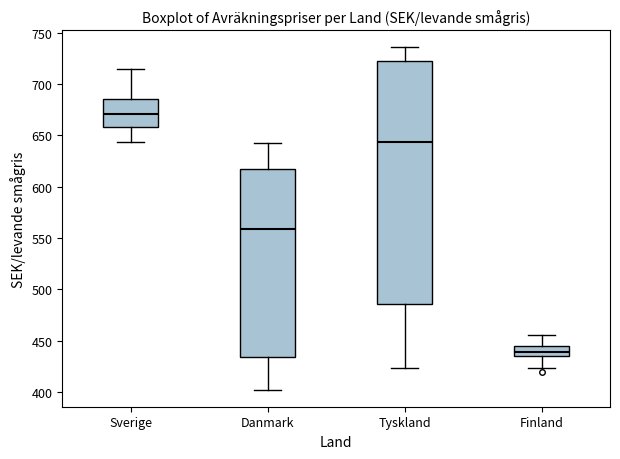

Which box is the tallest, from its lower edge to its upper edge?

Tyskland